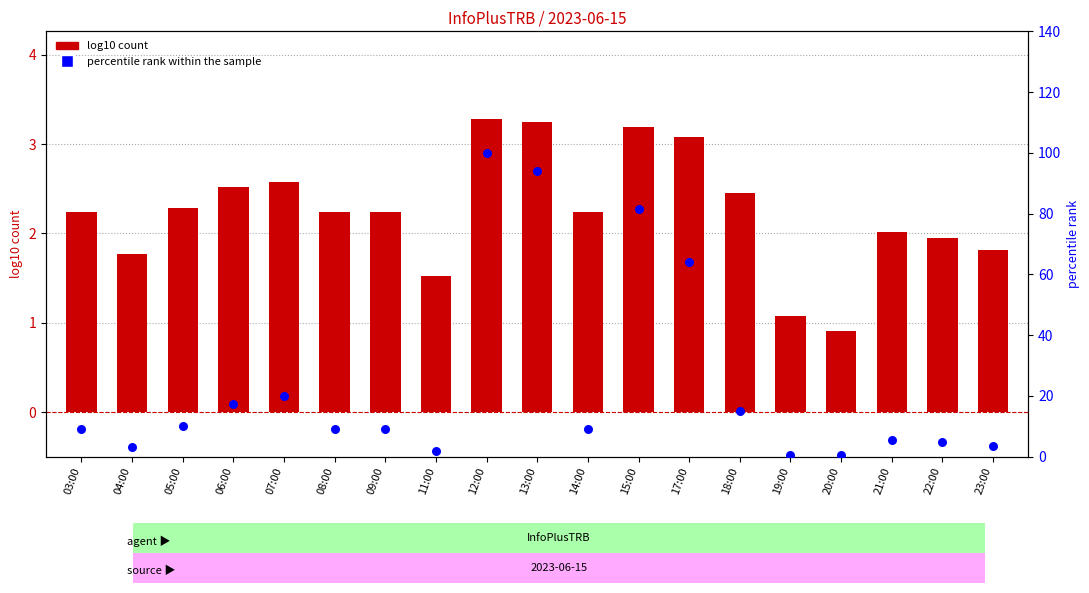

Which series has the largest total across all categories?

percentile rank within the sample